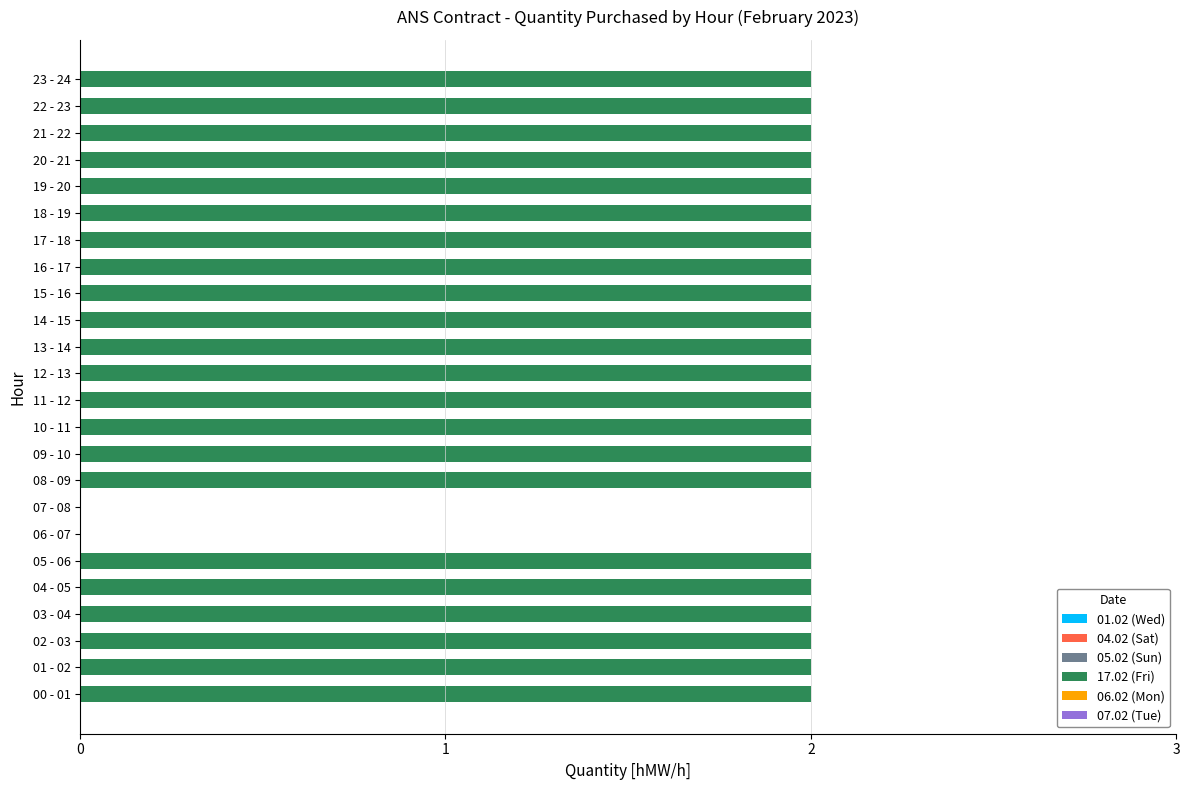

What is the sum of the values at 13 - 14 and 17 - 18?

4